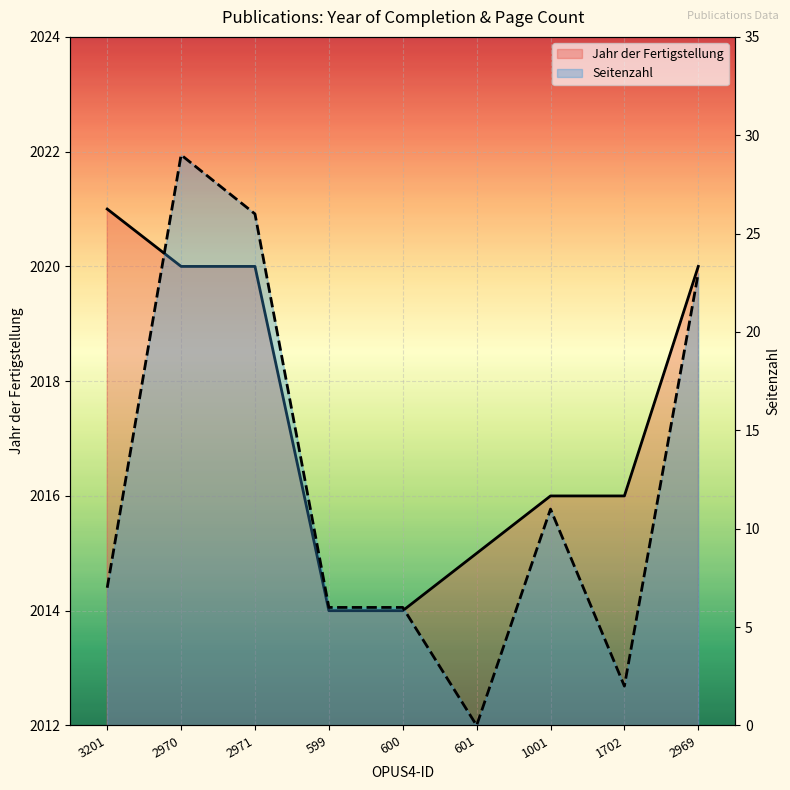

What is the total value across all series at 2969?

2043